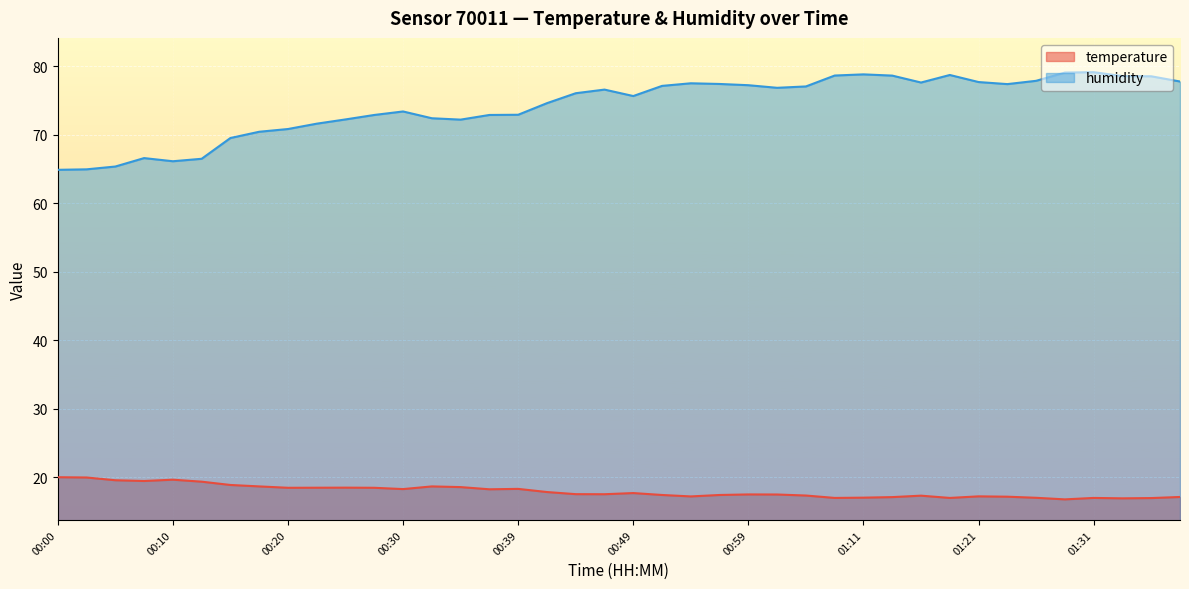

List the labels in order of humidity value, largest first.

01:31, 01:29, 01:11, 01:19, 01:09, 01:14, 01:34, 01:36, 01:26, 01:38, 01:21, 01:16, 00:54, 00:56, 01:24, 00:59, 00:51, 01:04, 01:01, 00:47, 00:44, 00:49, 00:42, 00:30, 00:39, 00:27, 00:37, 00:32, 00:25, 00:34, 00:22, 00:20, 00:17, 00:15, 00:08, 00:12, 00:10, 00:05, 00:03, 00:00